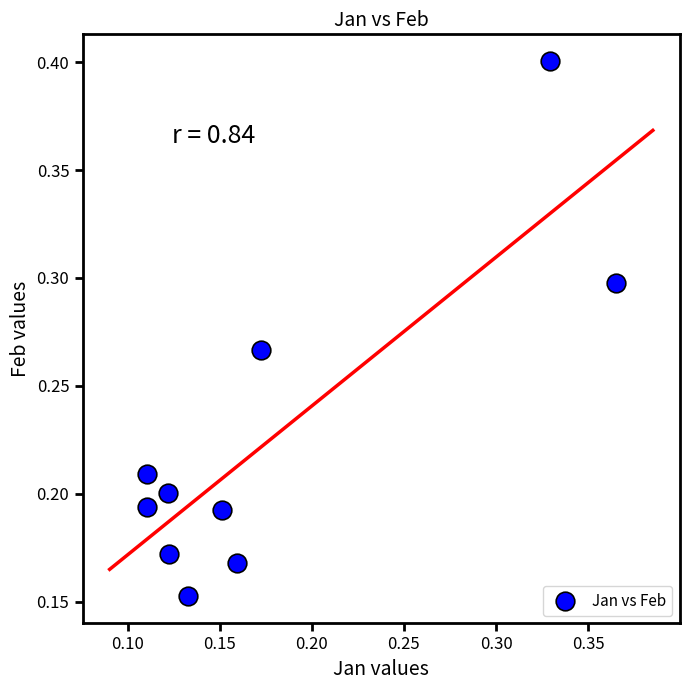

How many points are shown in the scatter plot?

10